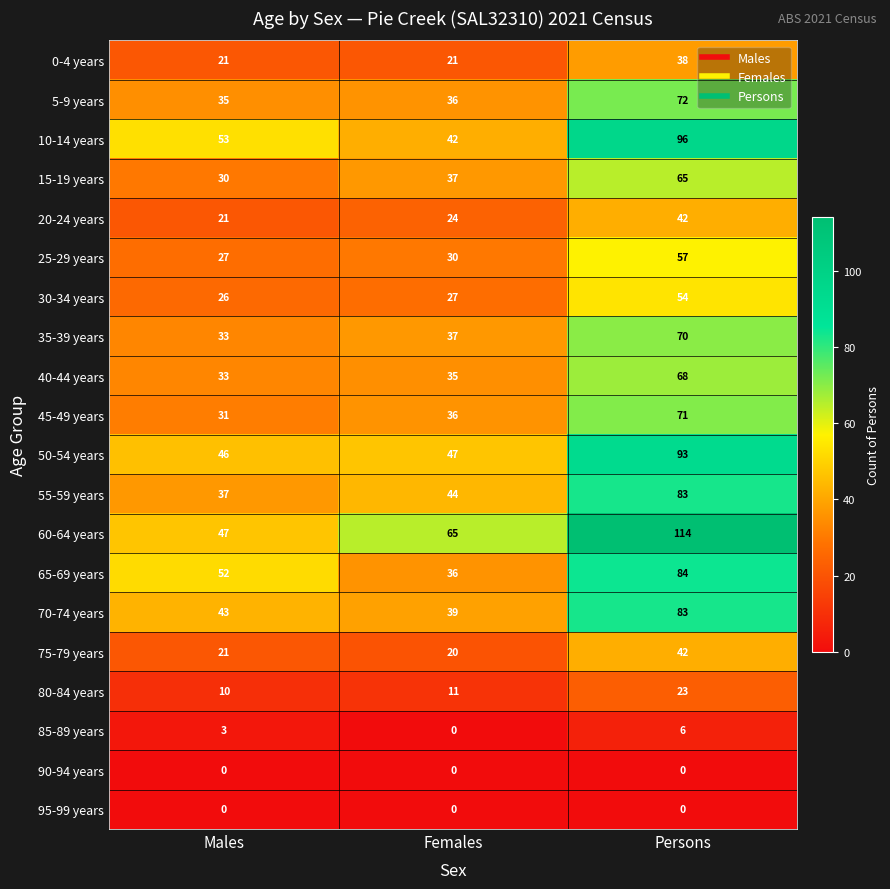

At which label is 15-19 years closest to 47?

Females